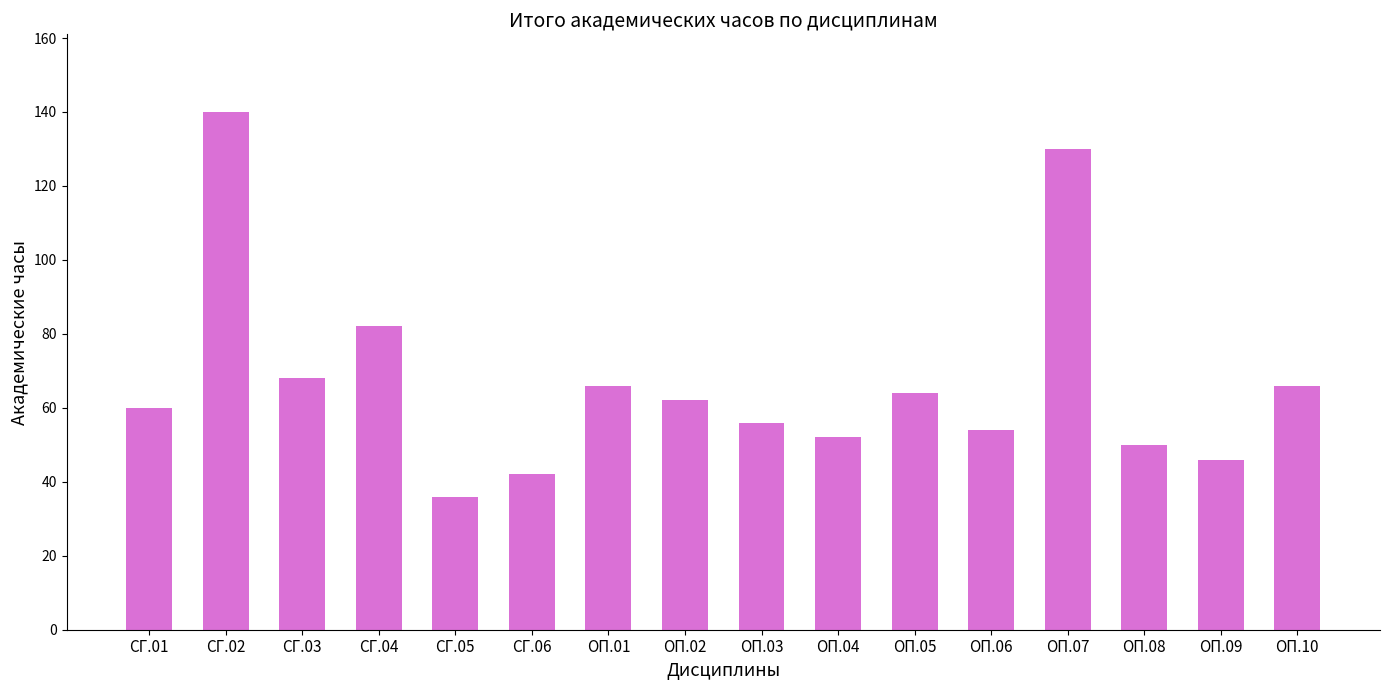

What is the difference between the second highest and minimum values?

94